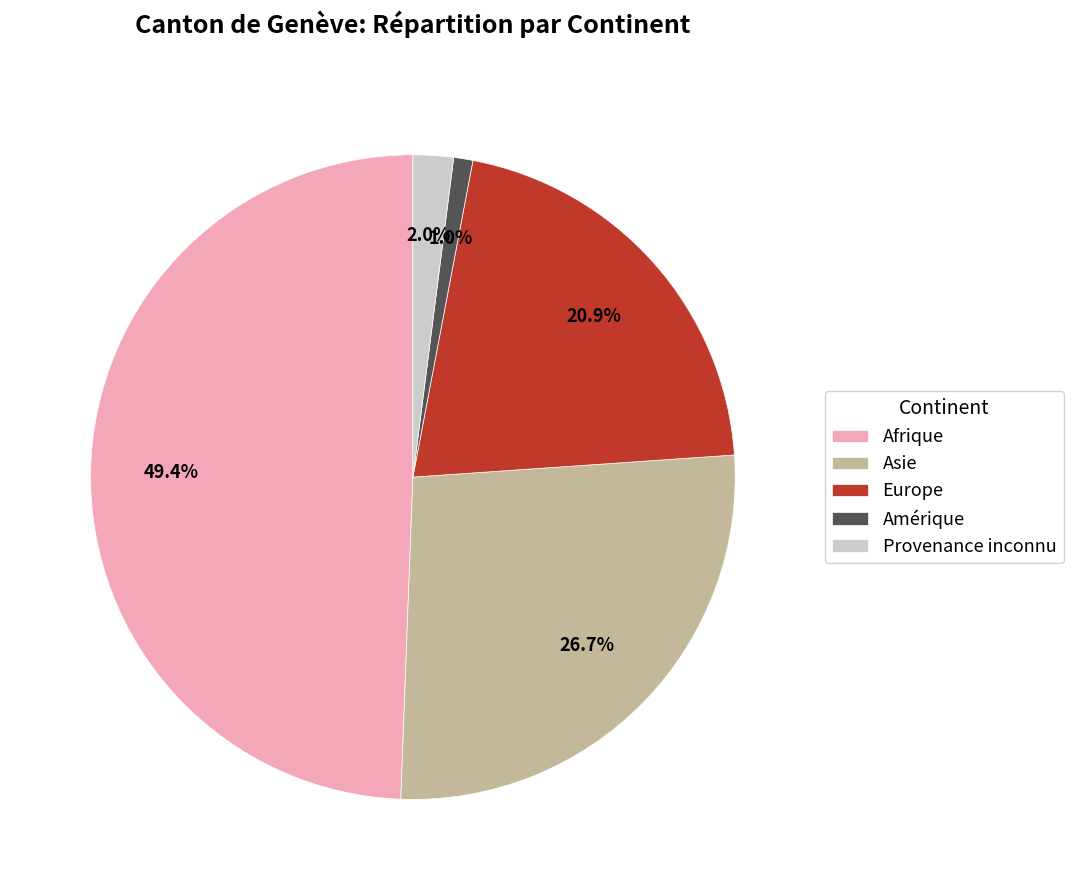

What percentage is the Afrique slice, to the nearest percent?

49%